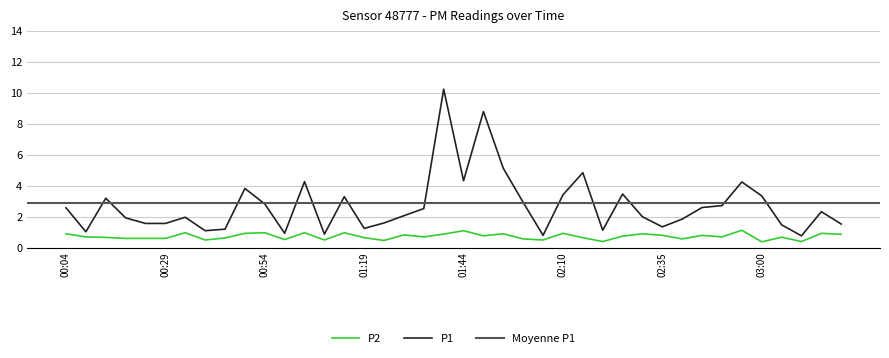

Which category has the highest value across all series?

01:39